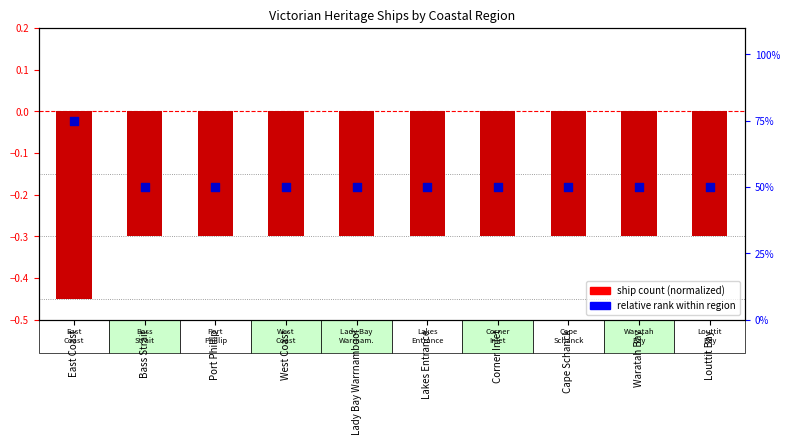

Which series has the largest total across all categories?

relative rank